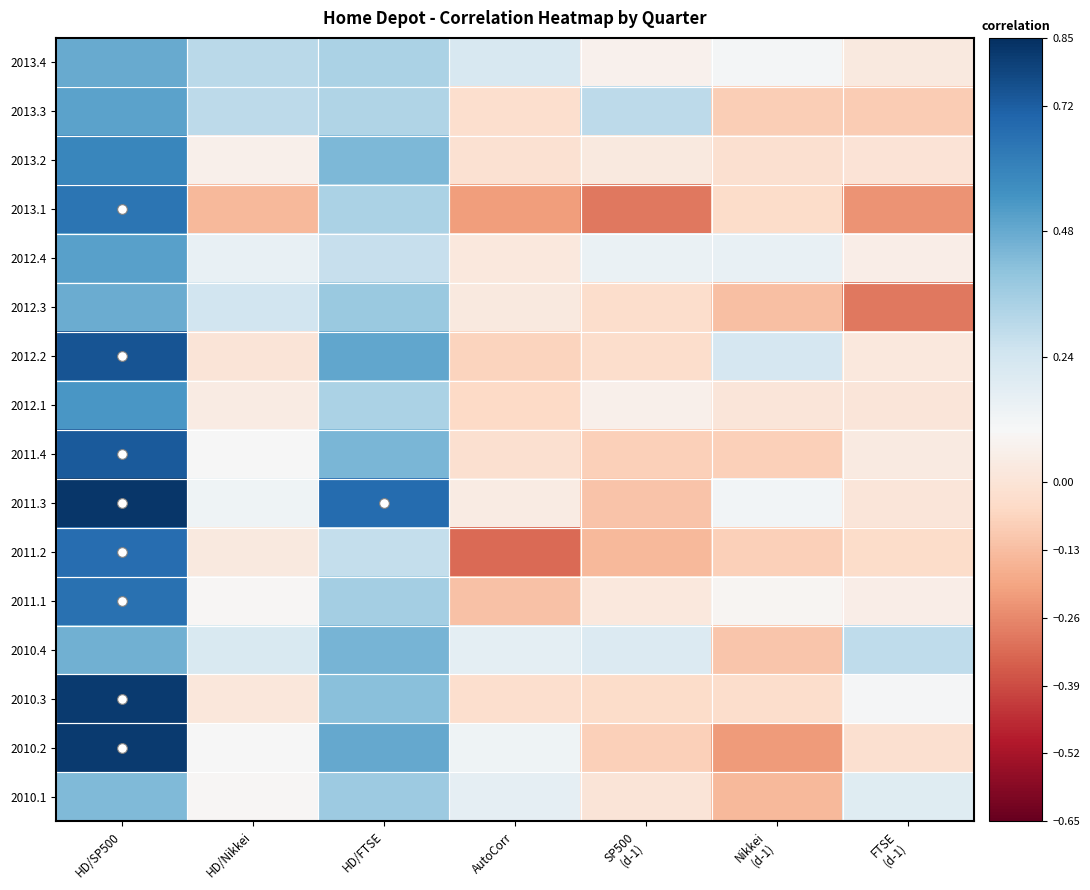

At SP500 (d-1), list the series in order from largest to smallest.

2013.3, 2010.4, 2012.4, 2013.4, 2012.1, 2013.2, 2011.1, 2010.1, 2012.2, 2012.3, 2010.3, 2011.4, 2010.2, 2011.3, 2011.2, 2013.1